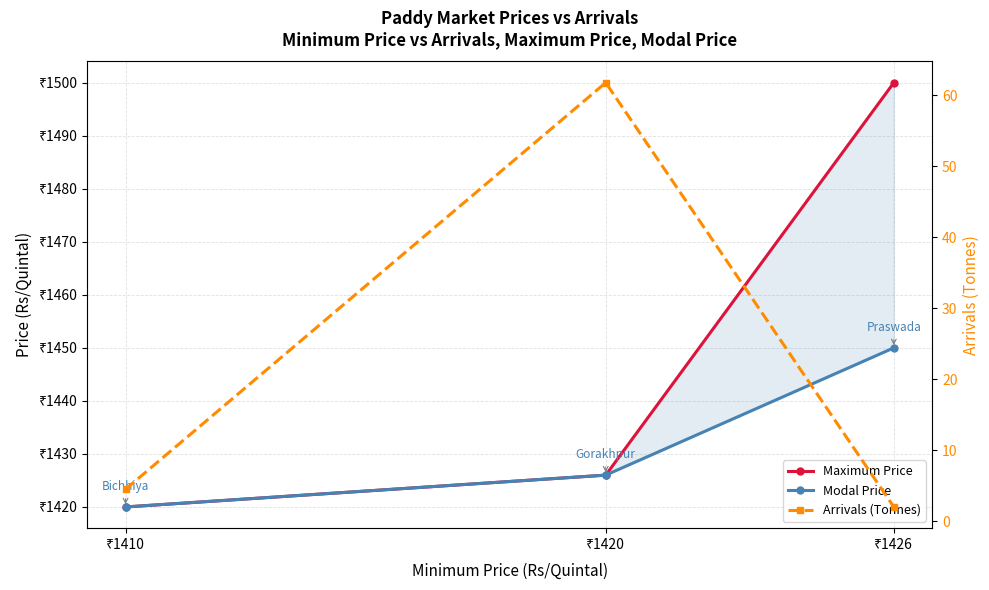

What is the spread (max minus min) of values at ₹1426?

1498.0